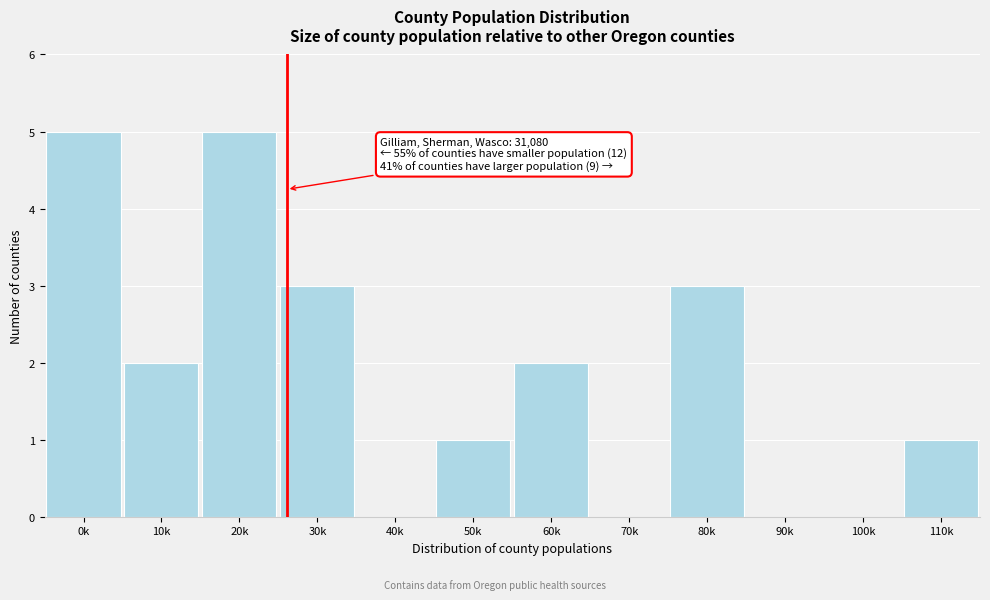

Reading right to left, list all the values displayed in this chart.

110k=1	100k=0	90k=0	80k=3	70k=0	60k=2	50k=1	40k=0	30k=3	20k=5	10k=2	0k=5